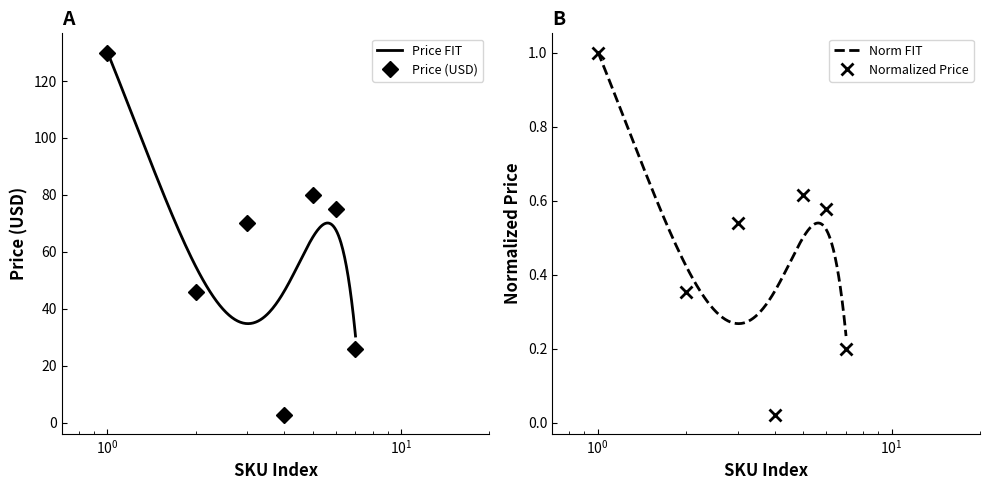

What is the maximum value for Price (USD)?

130.0